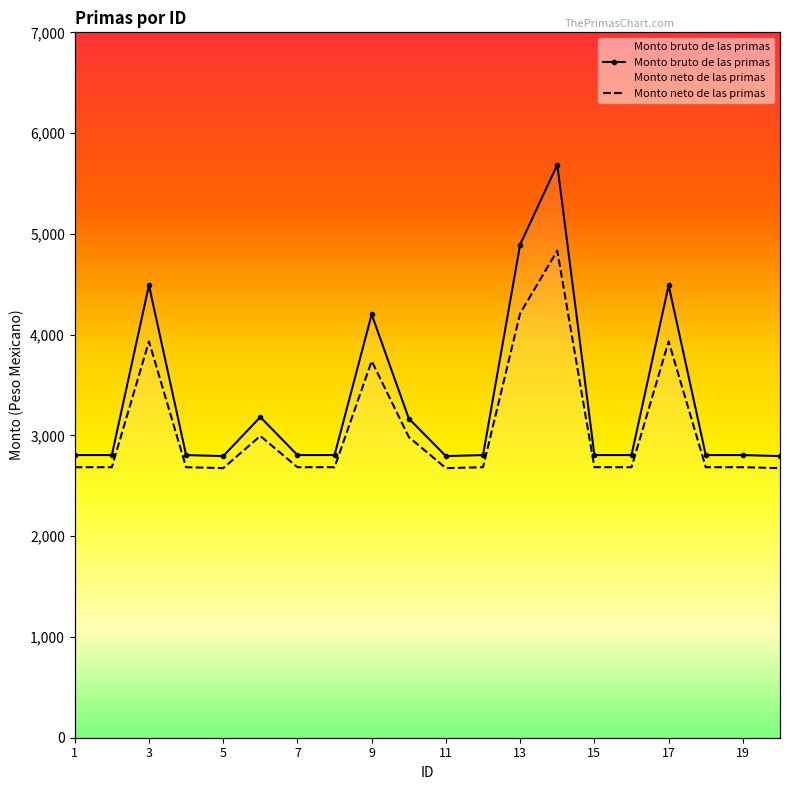

Rank the series by their average value, from lowest to highest.

Monto neto de las primas, Monto bruto de las primas